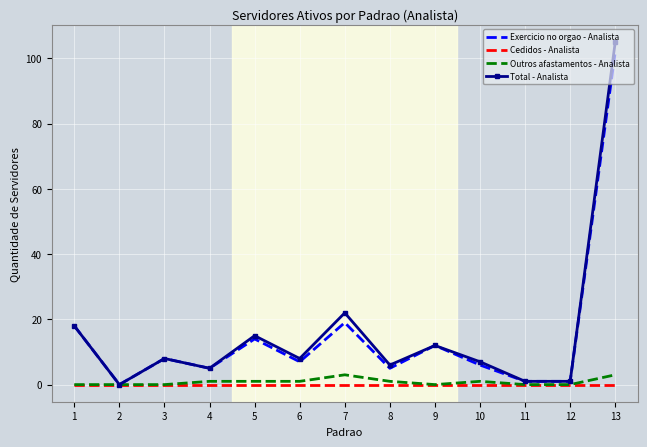

The value of Total - Analista at 9 is 5. True or false?

False